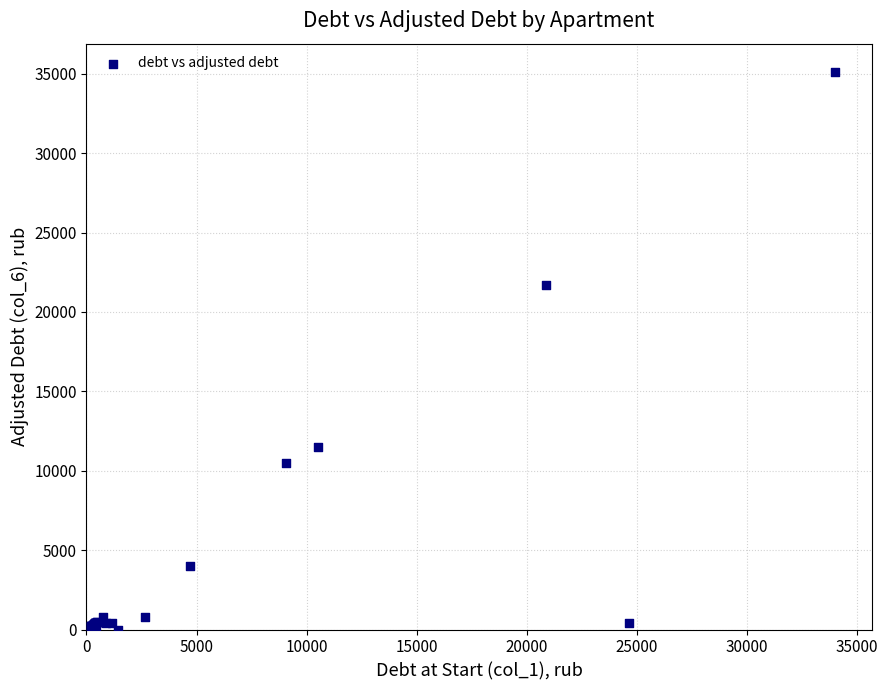

What Y value in the scatter plot is closest to 17569?

21700.2